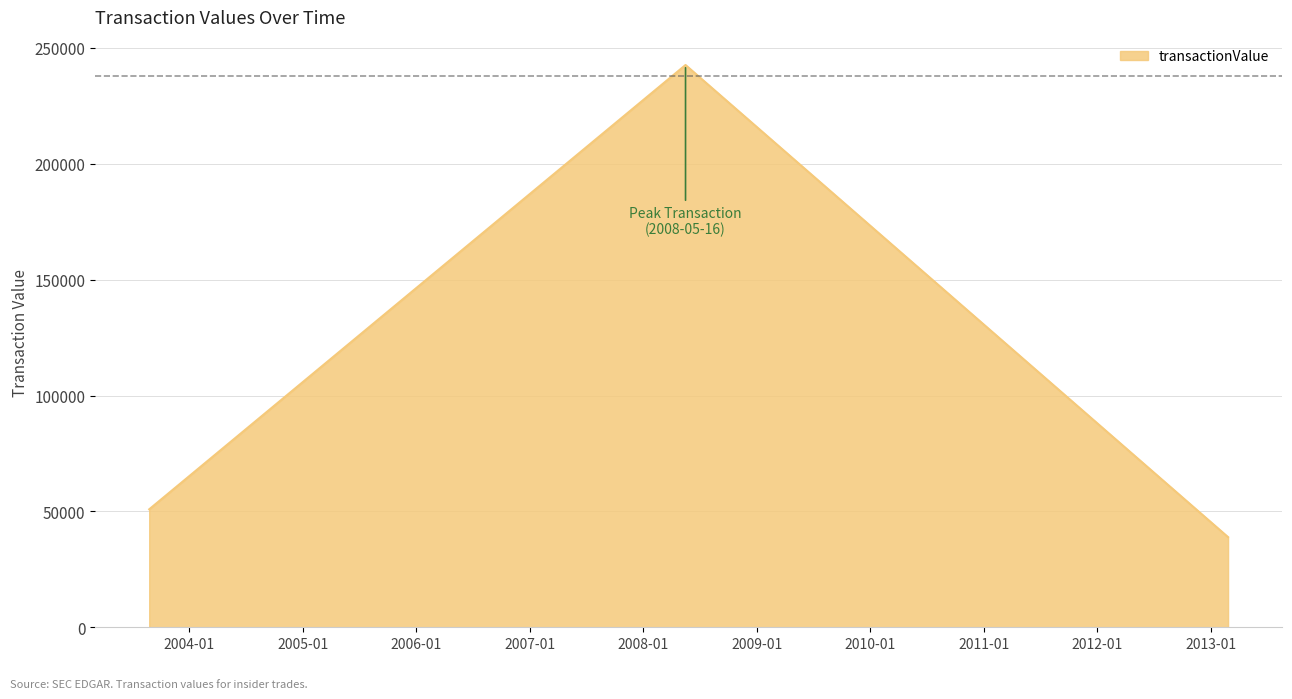

What is the smallest value displayed?

38900